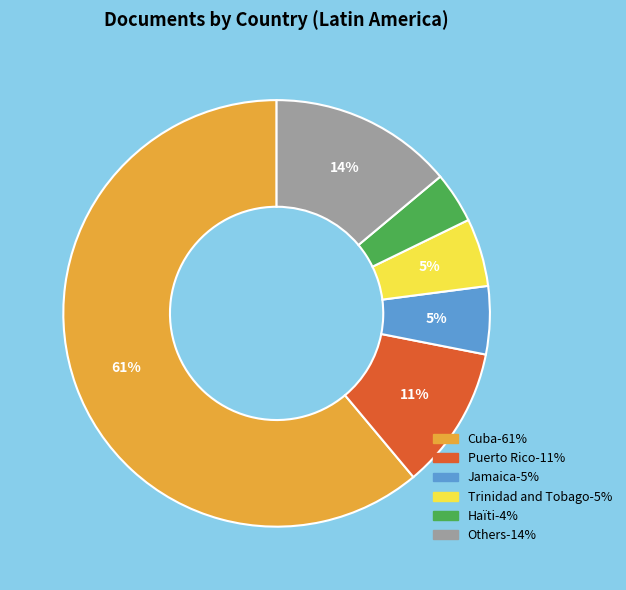

Does any single category account for the majority?

Yes